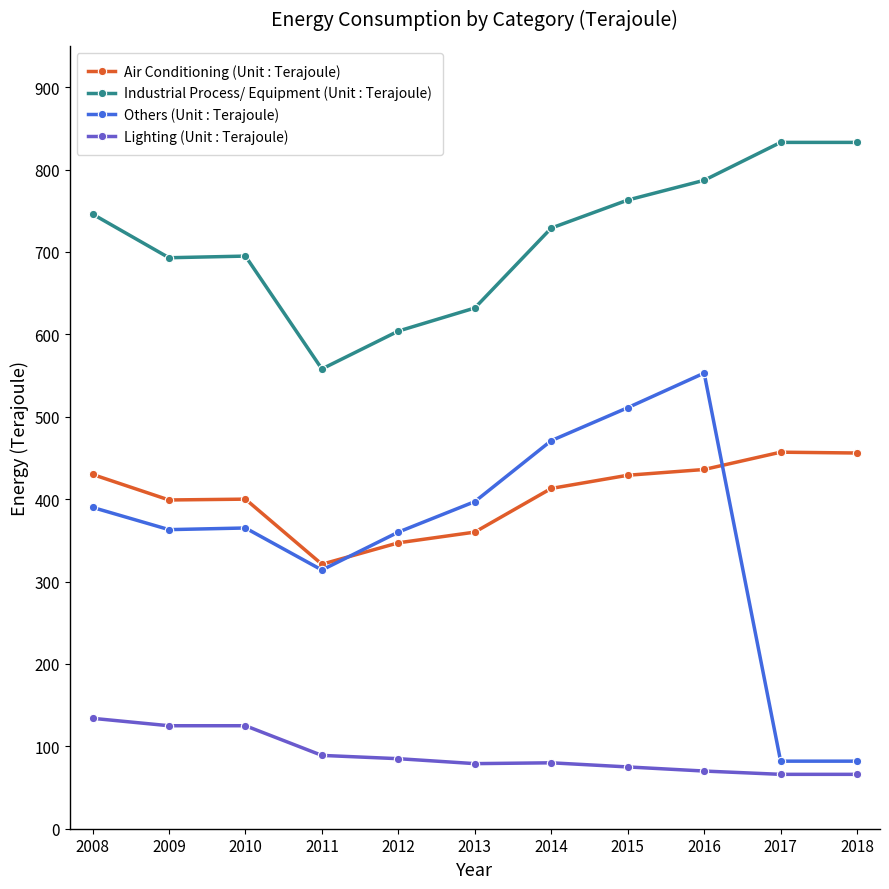

True or false: Industrial Process/ Equipment (Unit : Terajoule) and Others (Unit : Terajoule) intersect in this chart.

False